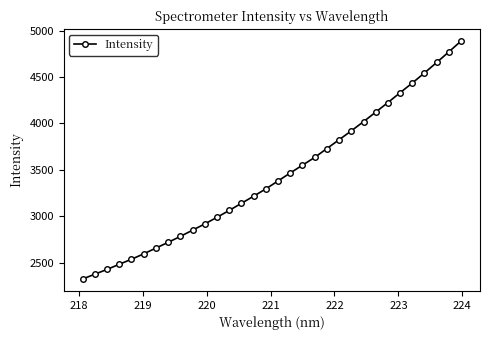

What is the average value?

3433.7